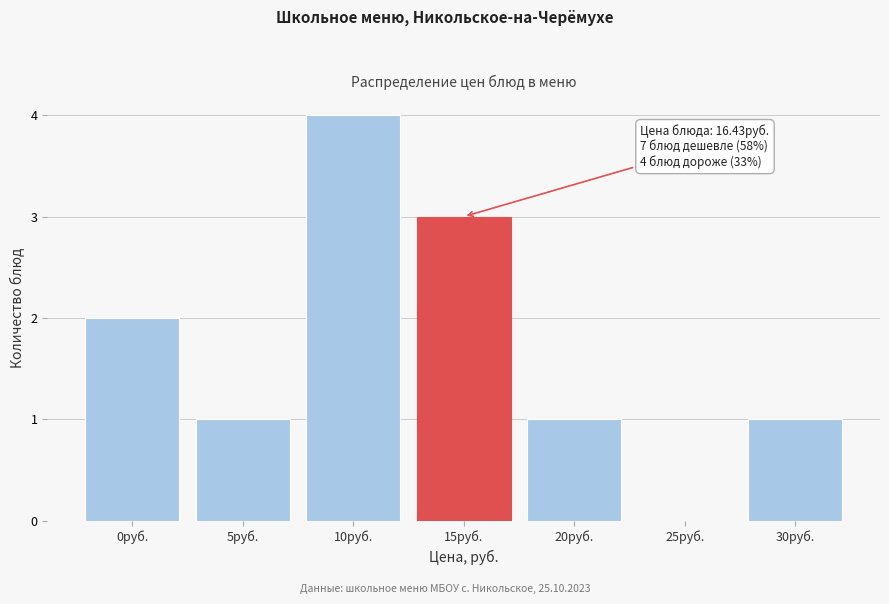

Reading right to left, transcribe all the data shown in this chart.

30руб.=1	25руб.=0	20руб.=1	15руб.=3	10руб.=4	5руб.=1	0руб.=2